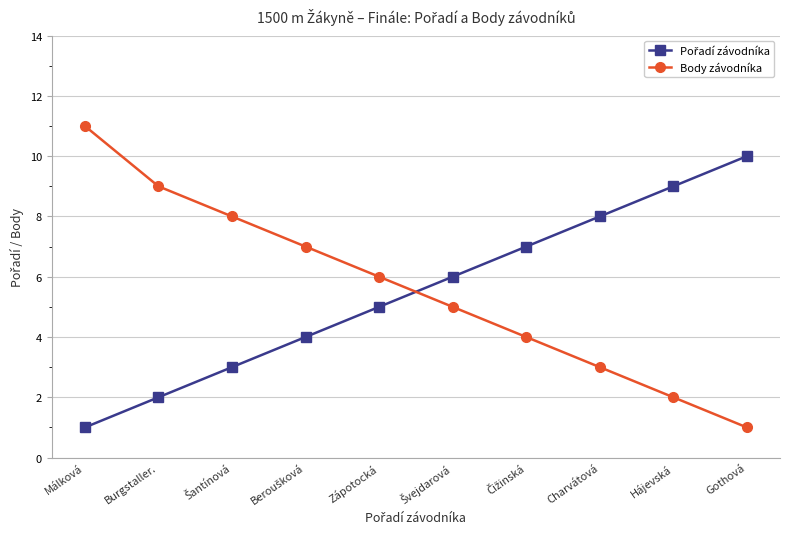

Is this an area chart (filled region under the line)?

No